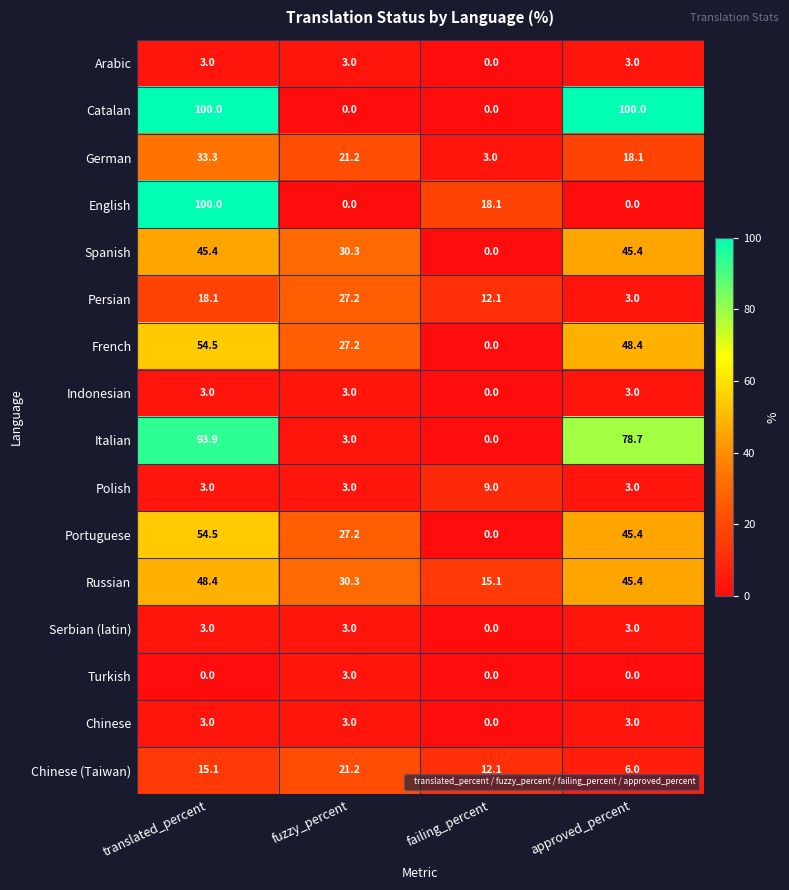

How many data points in Russian are above 45?

2